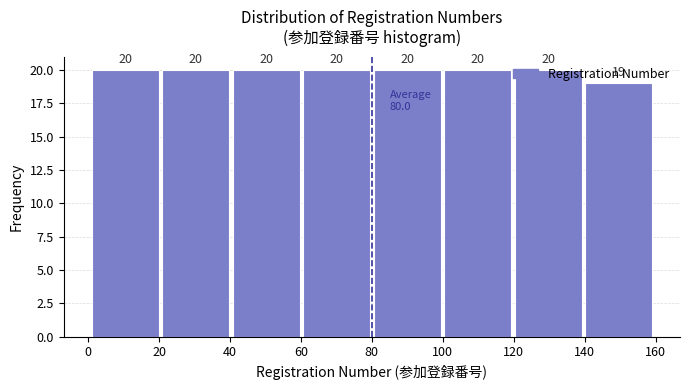

Reading left to right, list every bar in this chart as the range it spans on the x-axis followed by its height. The bar edges are not printed on the chart, so give them approximately, as read against the axis.

2 to 20: 20
20 to 40: 20
40 to 60: 20
60 to 80: 20
80 to 100: 20
100 to 120: 20
120 to 140: 20
140 to 160: 19